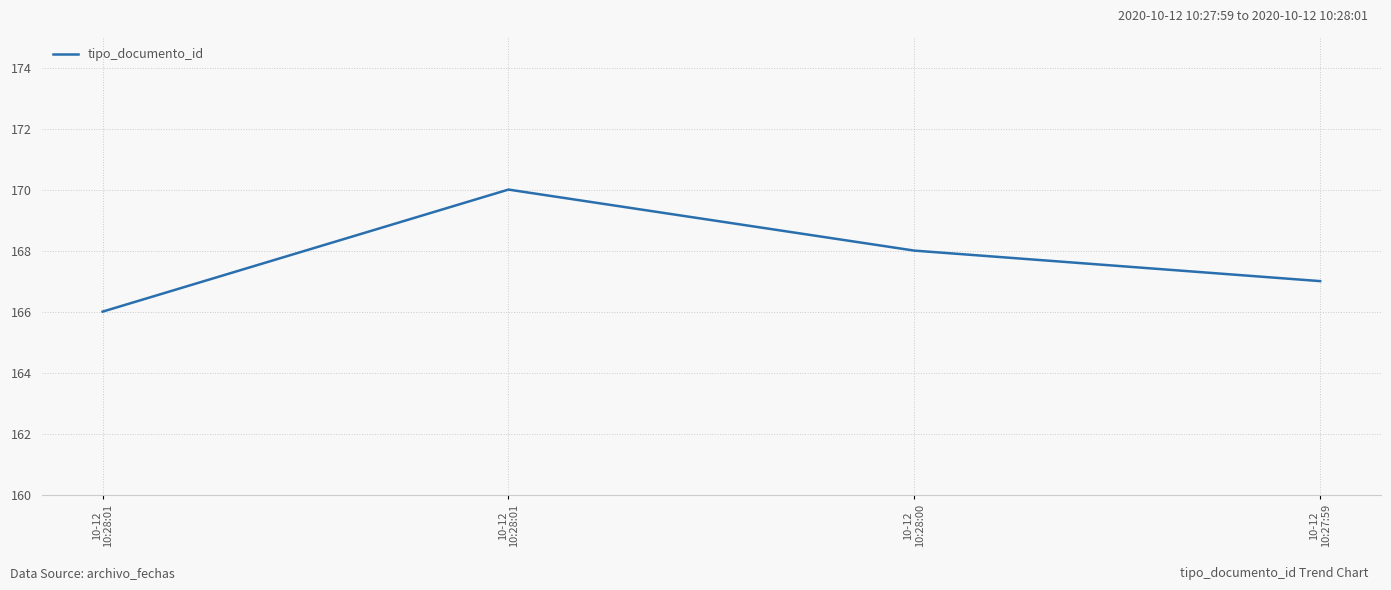

Which has a higher value, 10-12
10:28:01 or 10-12
10:28:01?

10-12
10:28:01